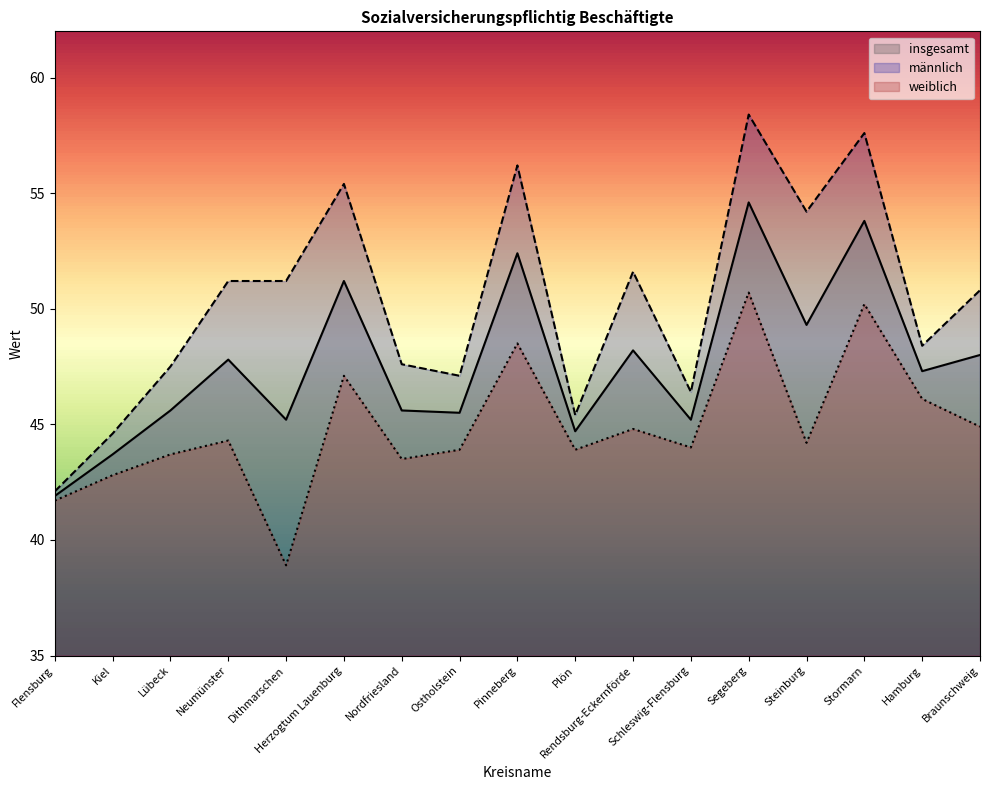

Which has a higher value, Herzogtum Lauenburg or Hamburg?

Herzogtum Lauenburg